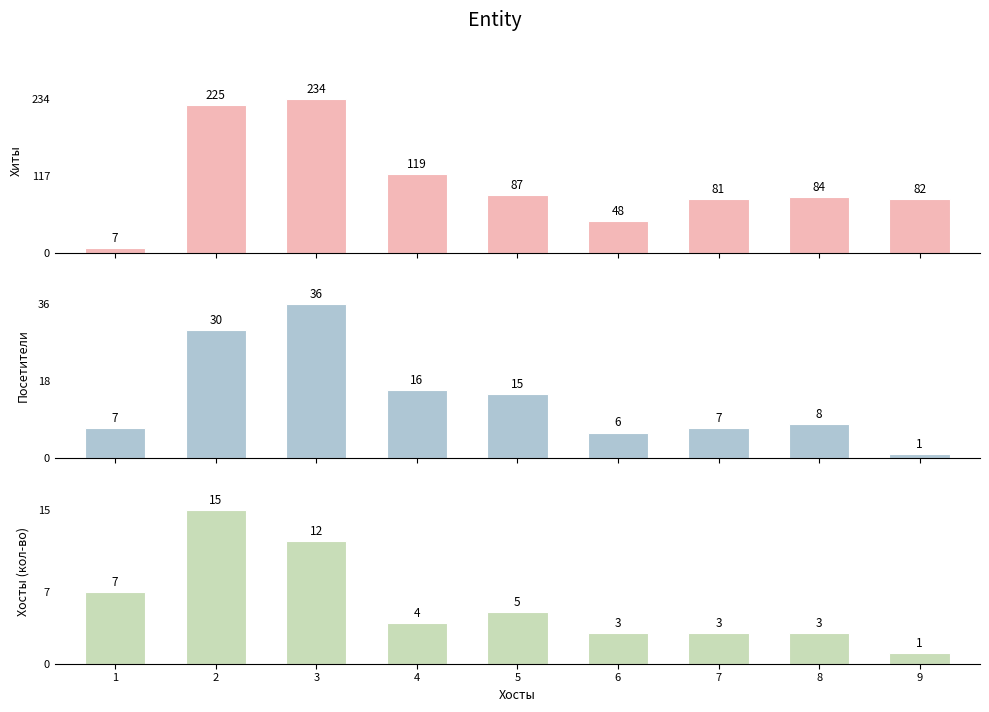

What is the highest value of the Хосты (кол-во) series?

15